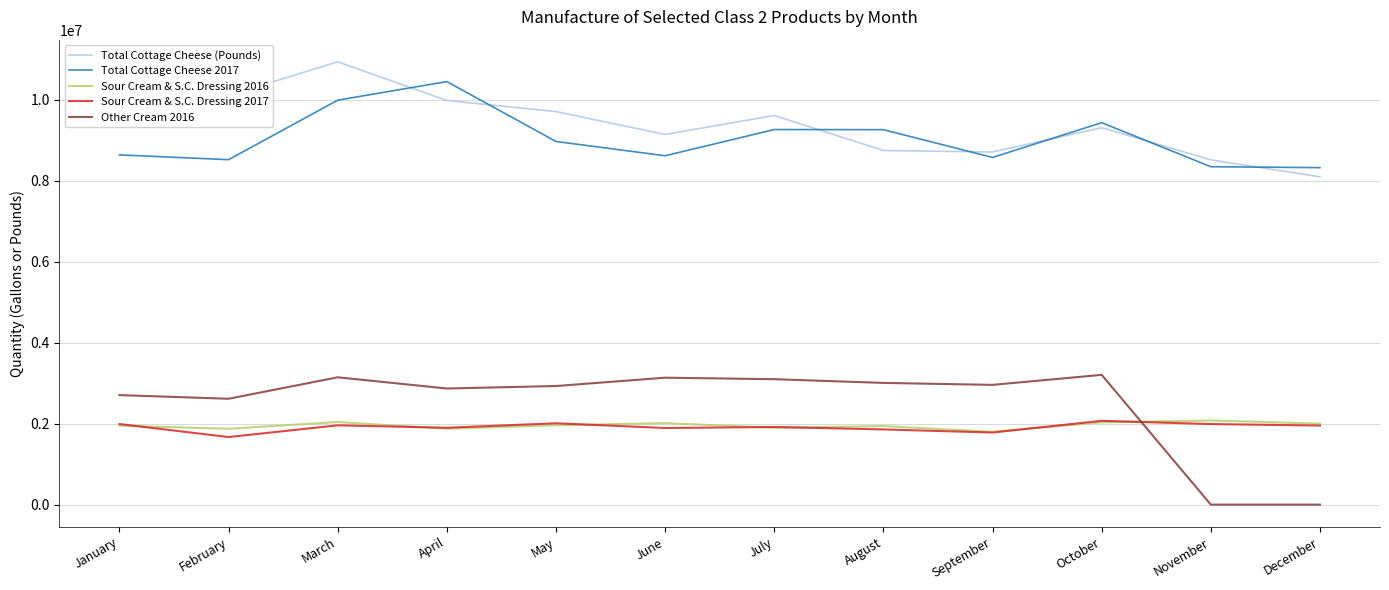

How many series are shown in this chart?

5